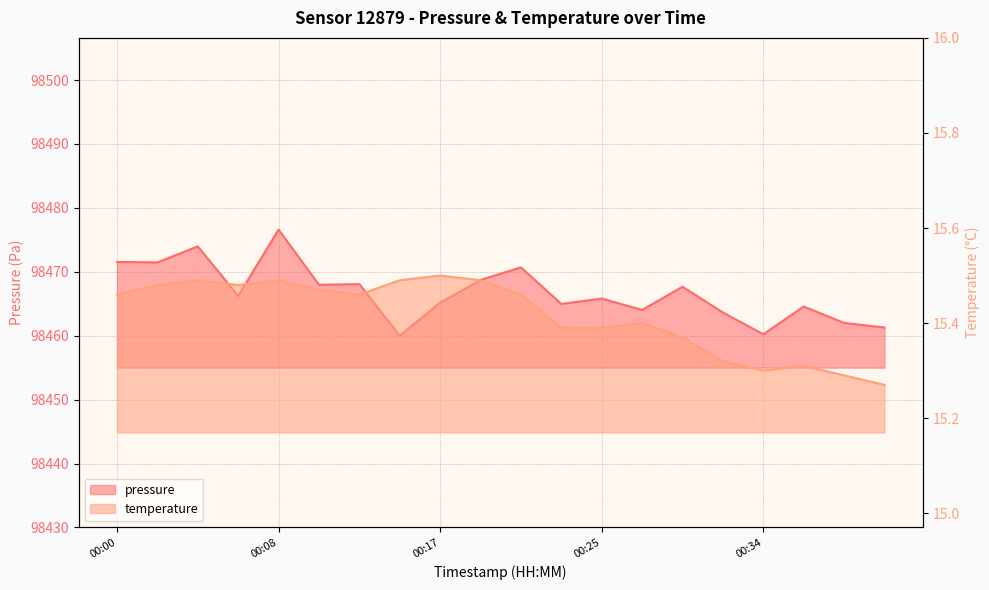

Which series has the largest total across all categories?

pressure